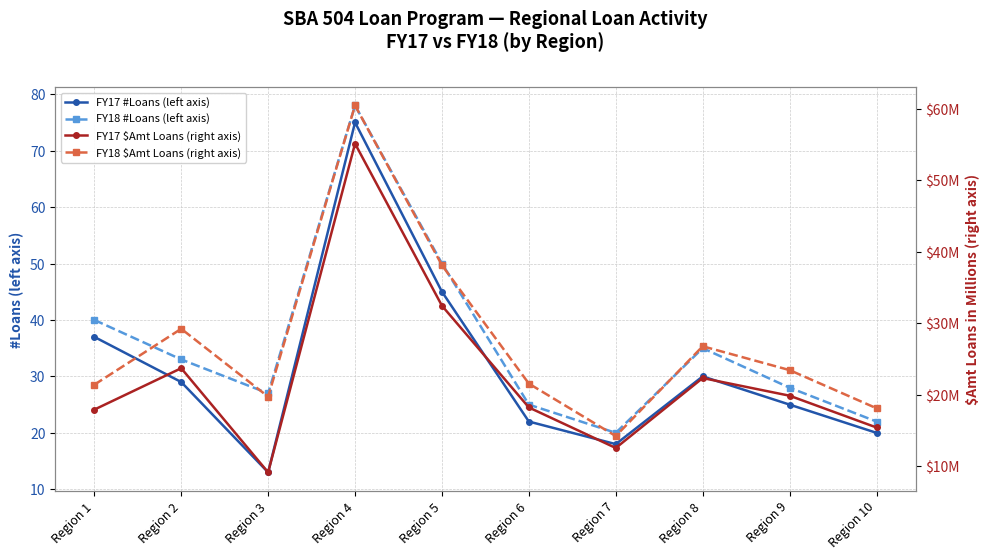

What is the maximum value for FY17 $Amt Loans (right axis)?

55.1